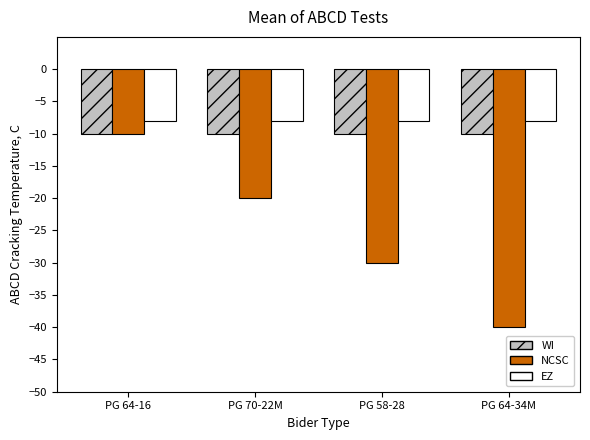

What is the greatest value displayed?

-8